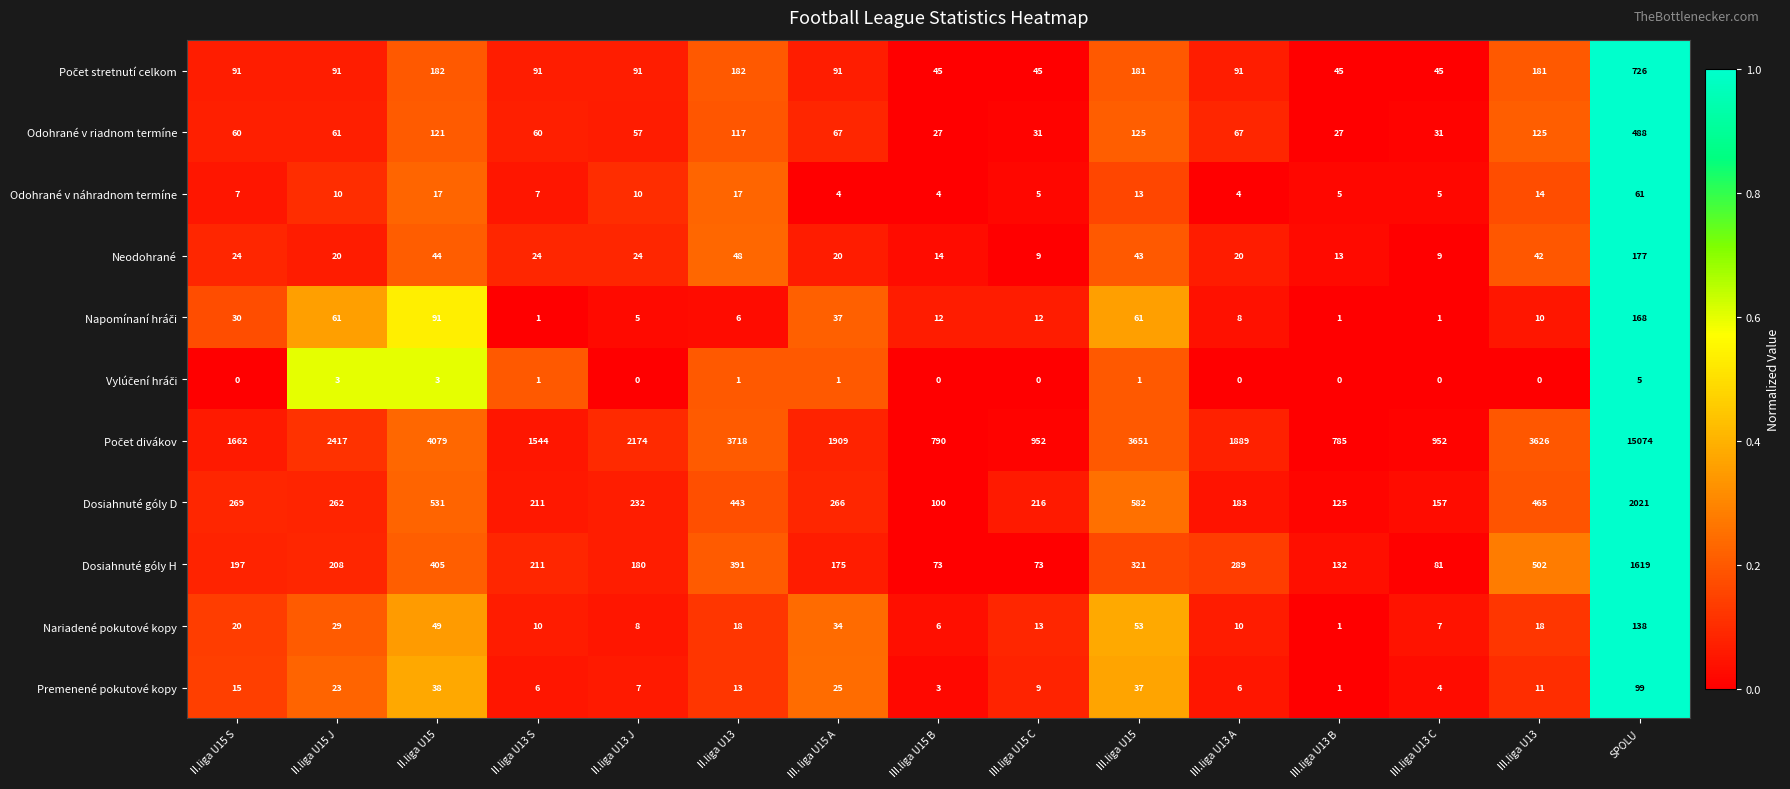

The value of Premenené pokutové kopy at III. liga U15 A is 14. True or false?

False